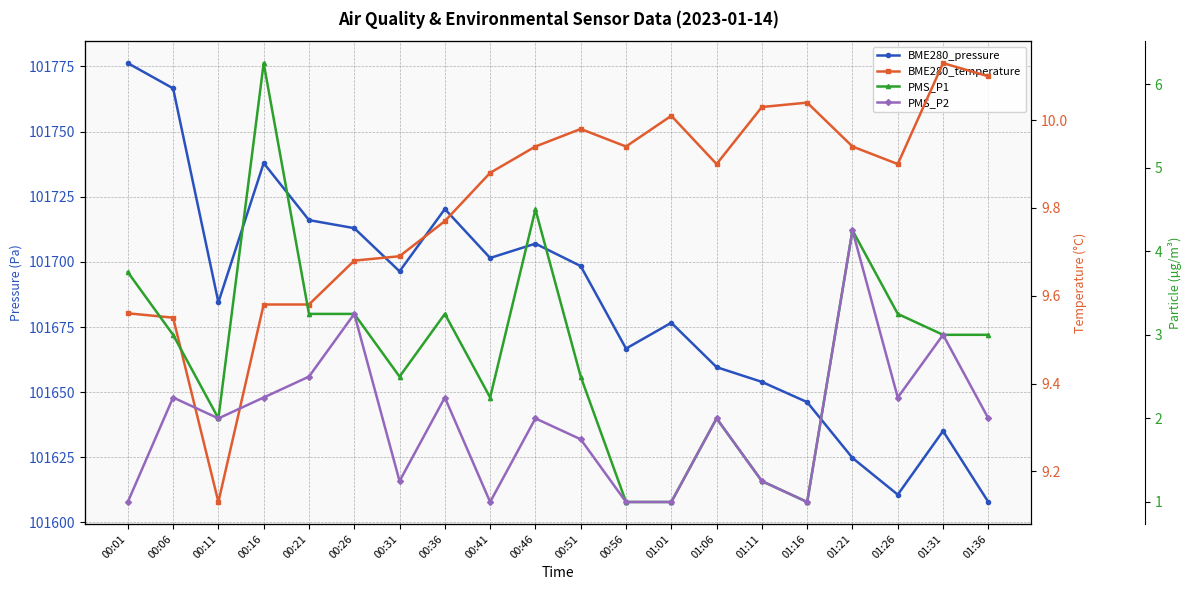

How many lines are shown in the chart?

4